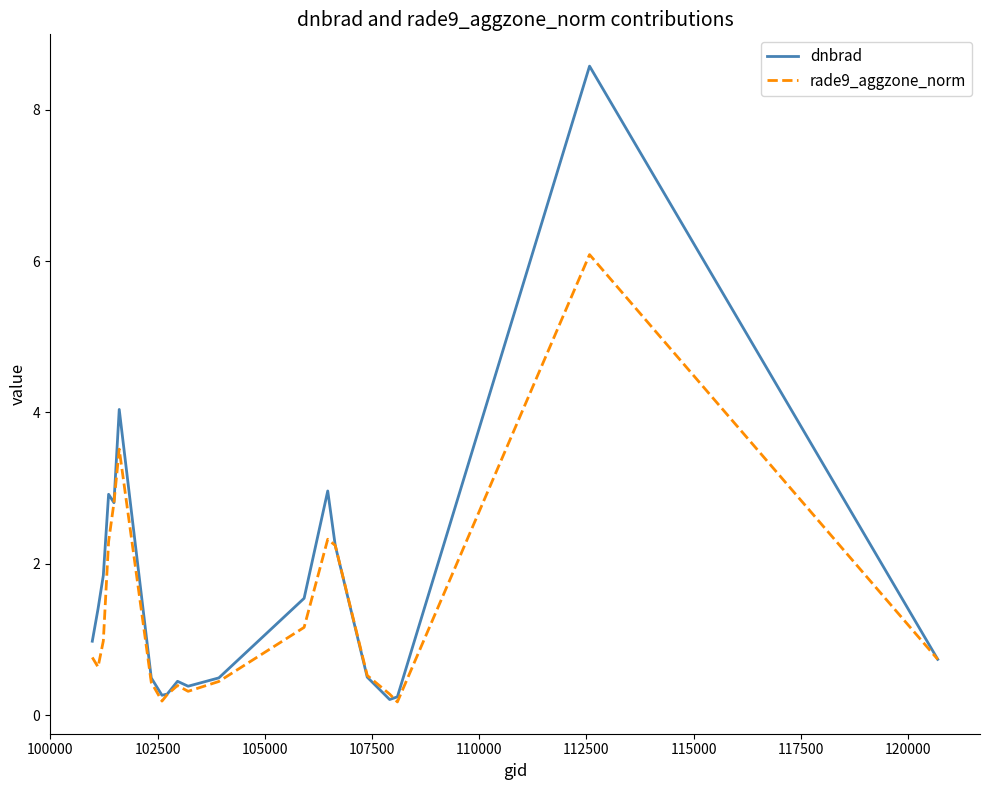

Which series has the largest range (max minus min)?

dnbrad